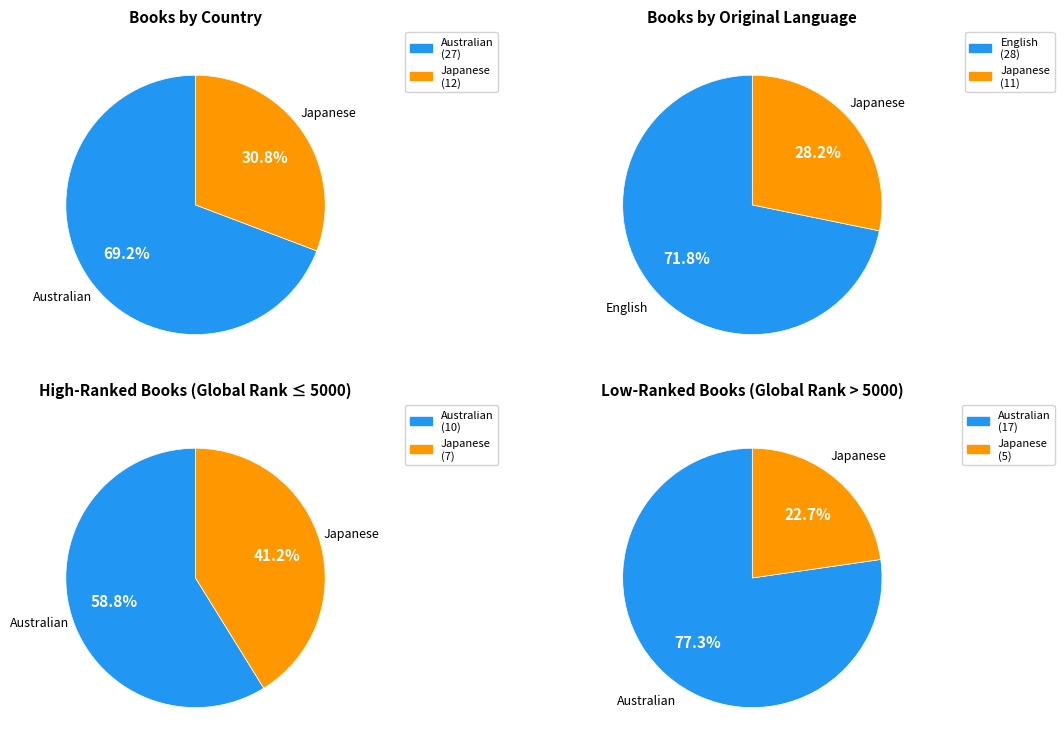

To the nearest percent, what is the difference between the Australian and Japanese slice percentages?

38%